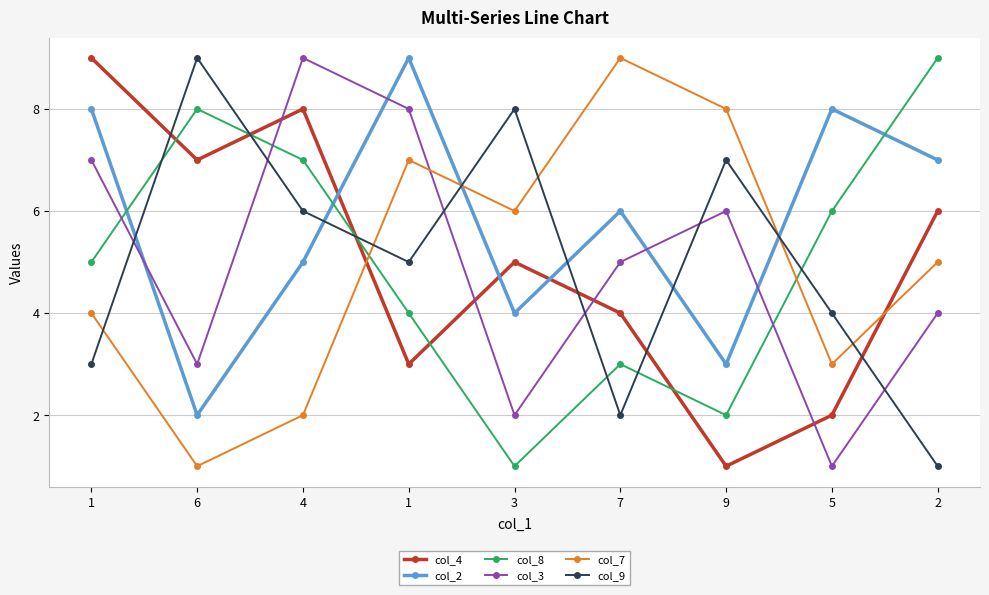

Between which two adjacent categories do col_4 and col_2 first intersect?

4 and 1